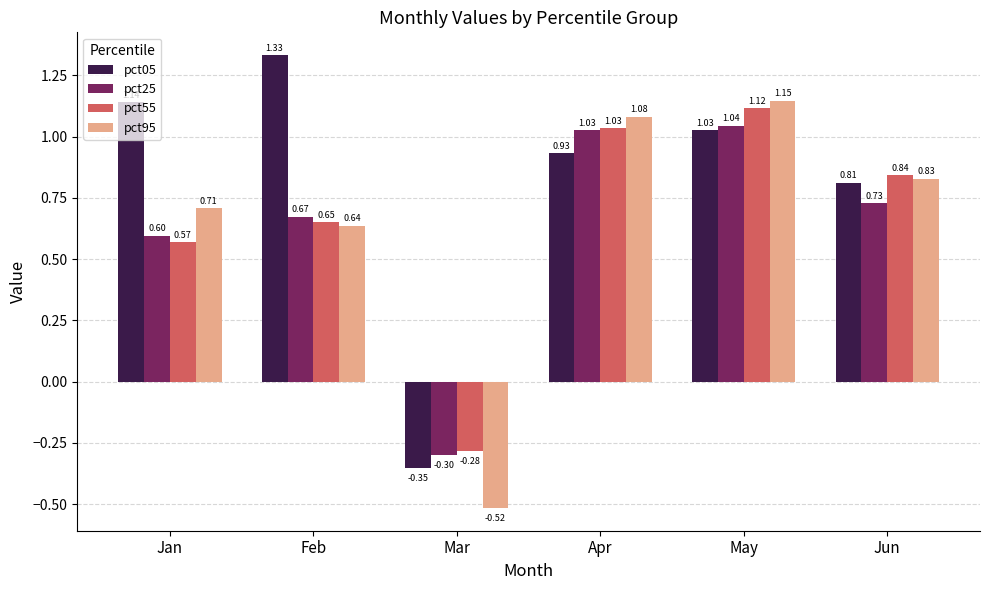

At which label does pct25 reach its minimum?

Mar